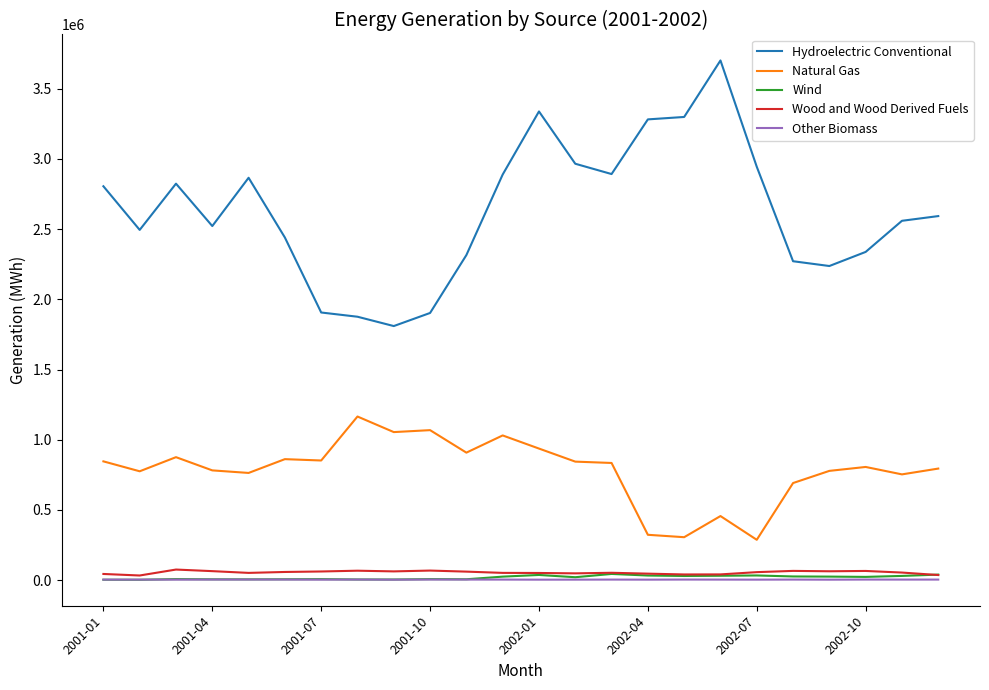

True or false: Other Biomass and Hydroelectric Conventional intersect in this chart.

False